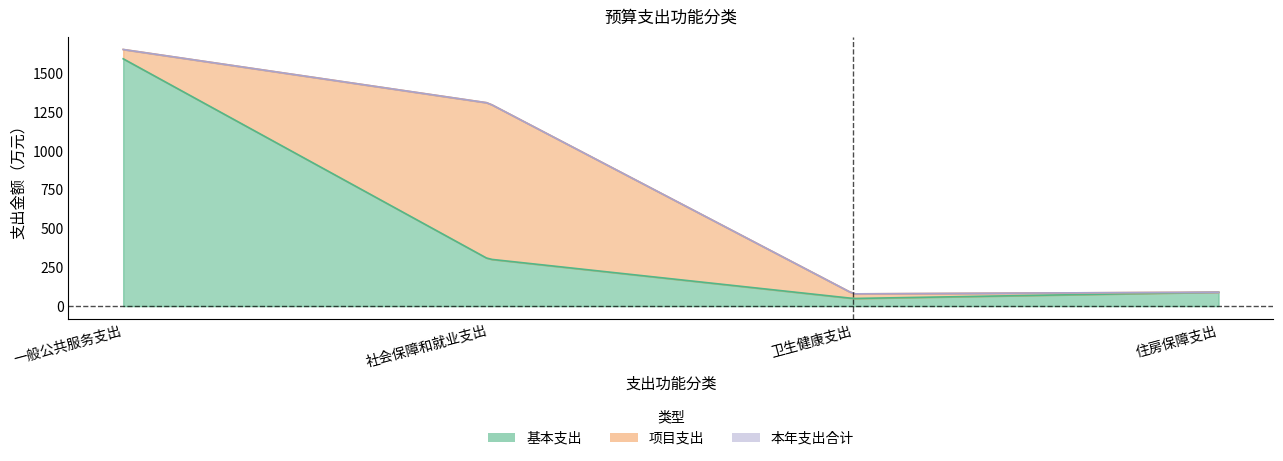

What are all the series names shown in the legend?

本年支出合计, 基本支出, 项目支出